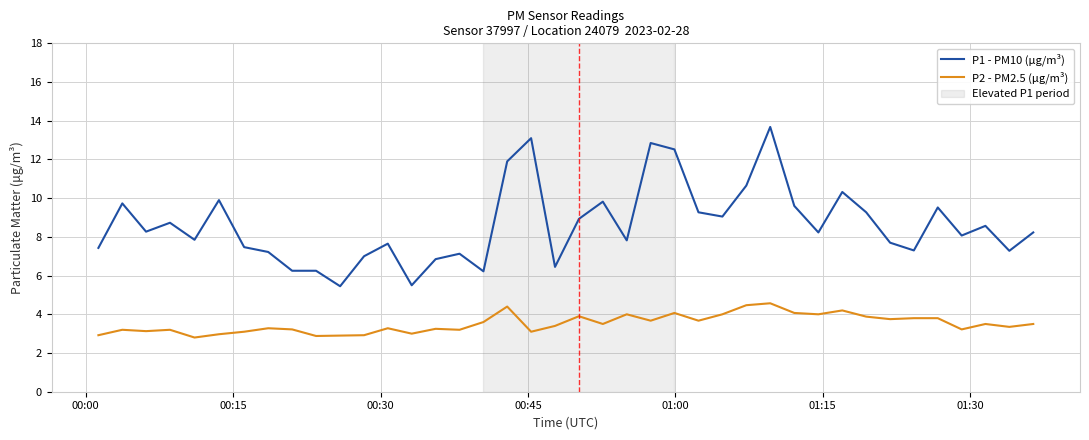

Which series has the largest range (max minus min)?

P1 - PM10 (μg/m³)